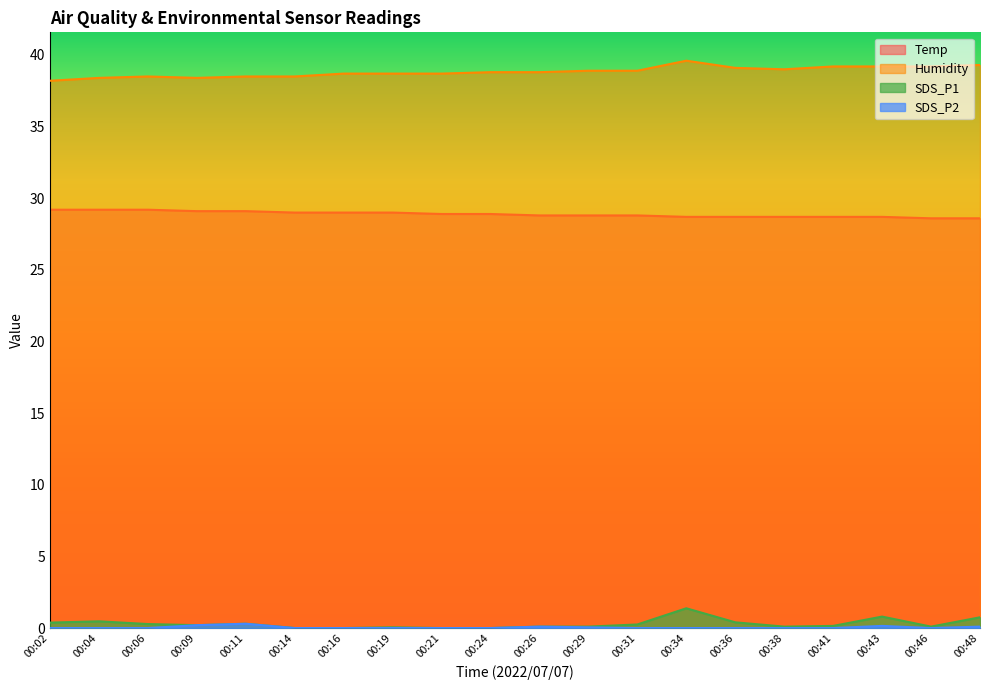

How many lines are shown in the chart?

4